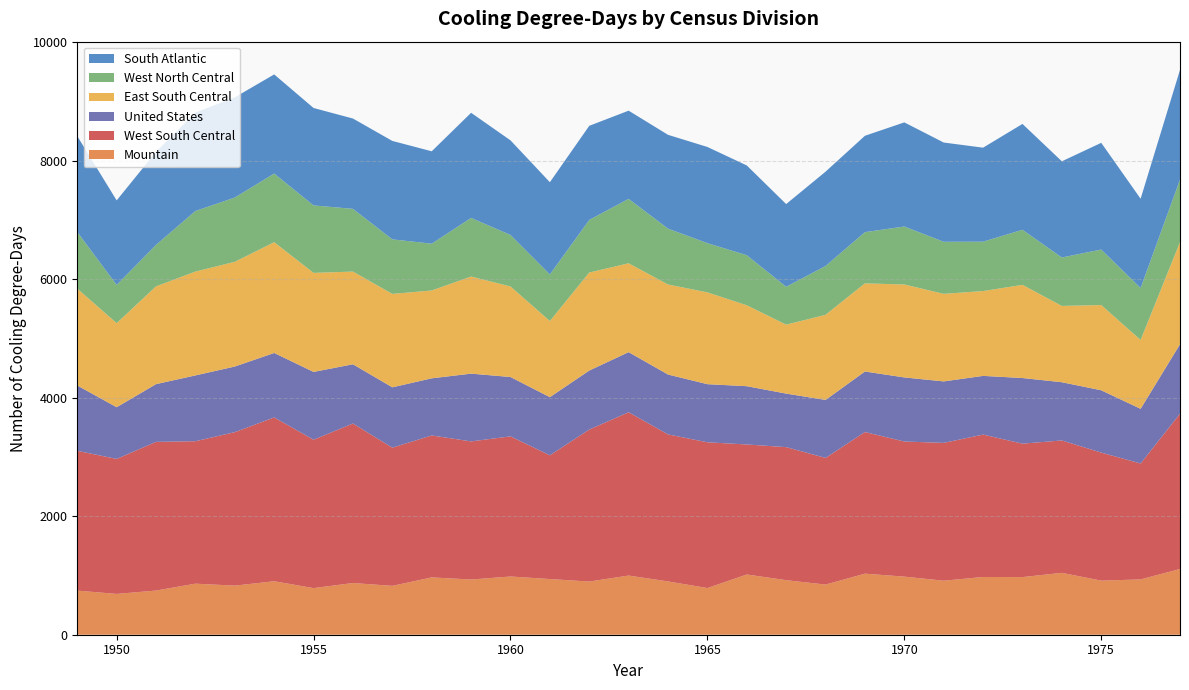

Reading right to left, transcribe all the data shown in this chart.

Mountain: 1110	934	913	1045	973	975	912	981	1031	847	921	1017	788	900	999	898	940	983	932	968	825	873	787	903	829	862	746	689	745
West South Central: 2622	1957	2162	2235	2253	2404	2327	2281	2391	2138	2246	2195	2461	2482	2757	2566	2089	2366	2332	2396	2333	2693	2505	2766	2591	2405	2510	2279	2360
United States: 1172	923	1052	983	1108	991	1038	1082	1022	979	904	984	981	1011	1015	996	982	1002	1144	965	1019	1000	1145	1088	1108	1111	975	873	1103
East South Central: 1724	1163	1439	1288	1573	1432	1478	1569	1488	1437	1164	1366	1550	1520	1500	1655	1285	1529	1639	1483	1577	1565	1672	1870	1768	1753	1651	1419	1635
West North Central: 1056	877	937	818	930	834	879	979	865	824	640	845	831	943	1088	888	787	870	990	790	921	1059	1139	1159	1085	1023	700	646	956
South Atlantic: 1852	1507	1802	1624	1787	1587	1676	1758	1627	1593	1396	1516	1624	1584	1489	1589	1557	1597	1775	1560	1662	1525	1645	1674	1692	1661	1571	1427	1619